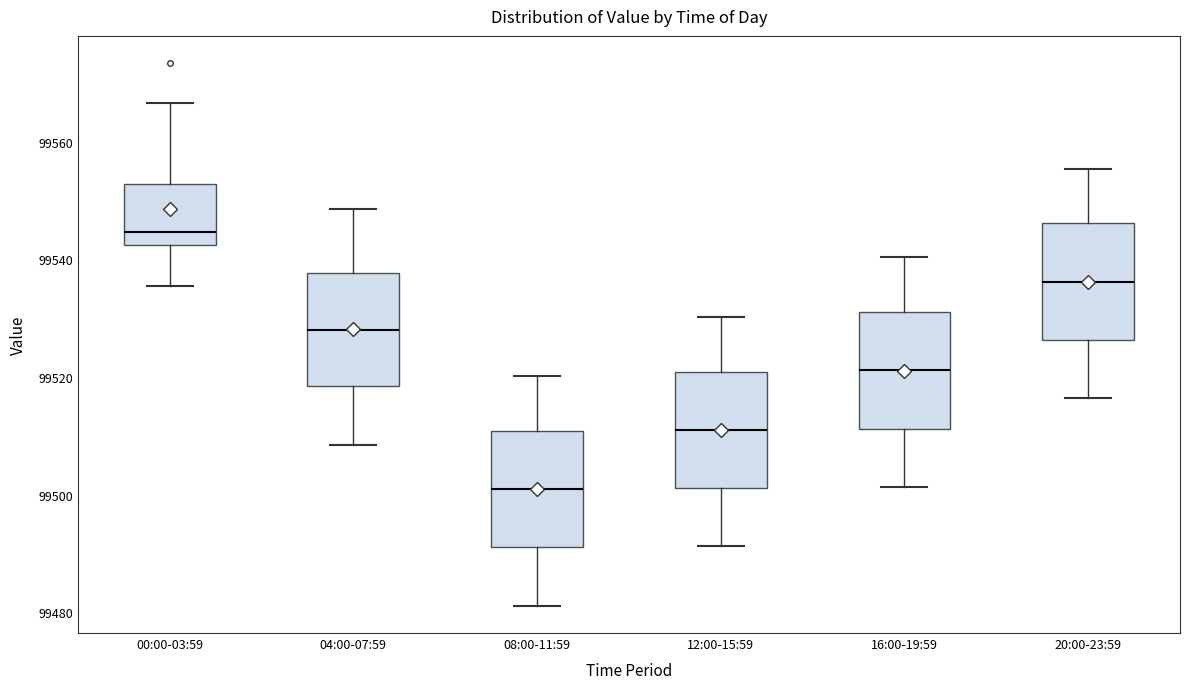

Where is the upper edge of the box for 00:00-03:59 on the y-axis? The values are not printed on the chart, so give them approximately, as read against the axis.

99552